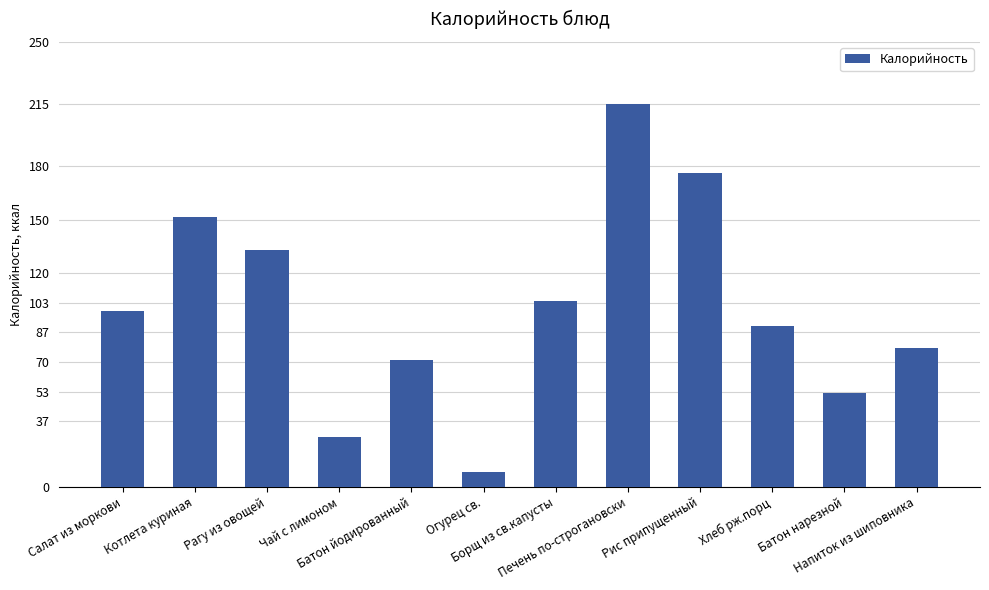

Reading left to right, transcribe all the data shown in this chart.

99.0	151.8	133.3	27.9	71.2	8.5	104.2	215.0	176.6	90.5	52.4	78.0